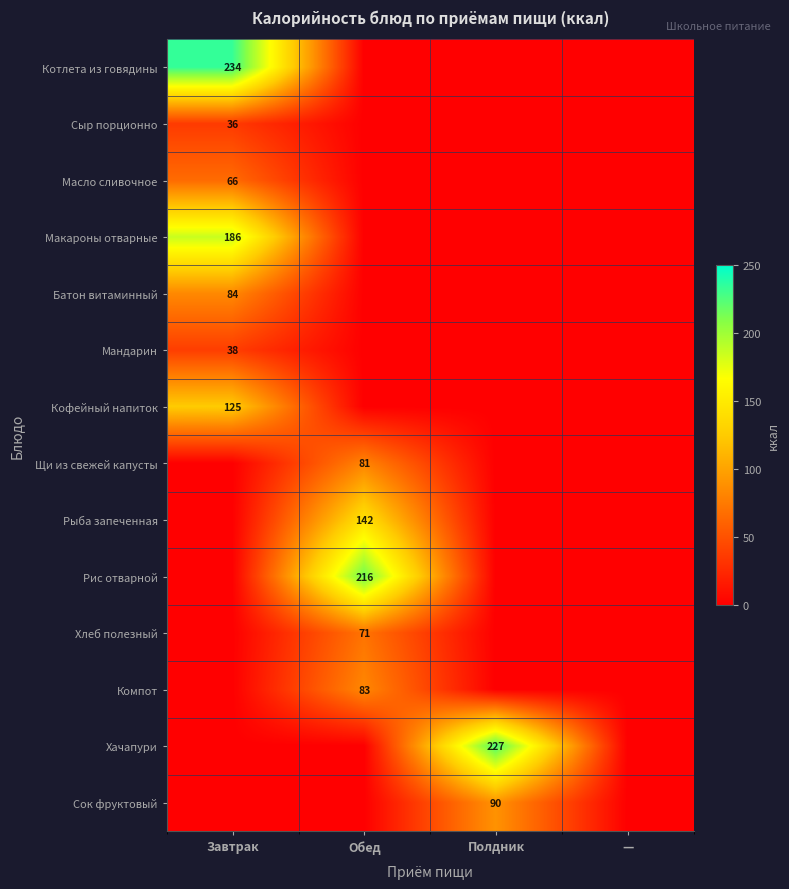

The value of Котлета из говядины at Завтрак is 85. True or false?

False